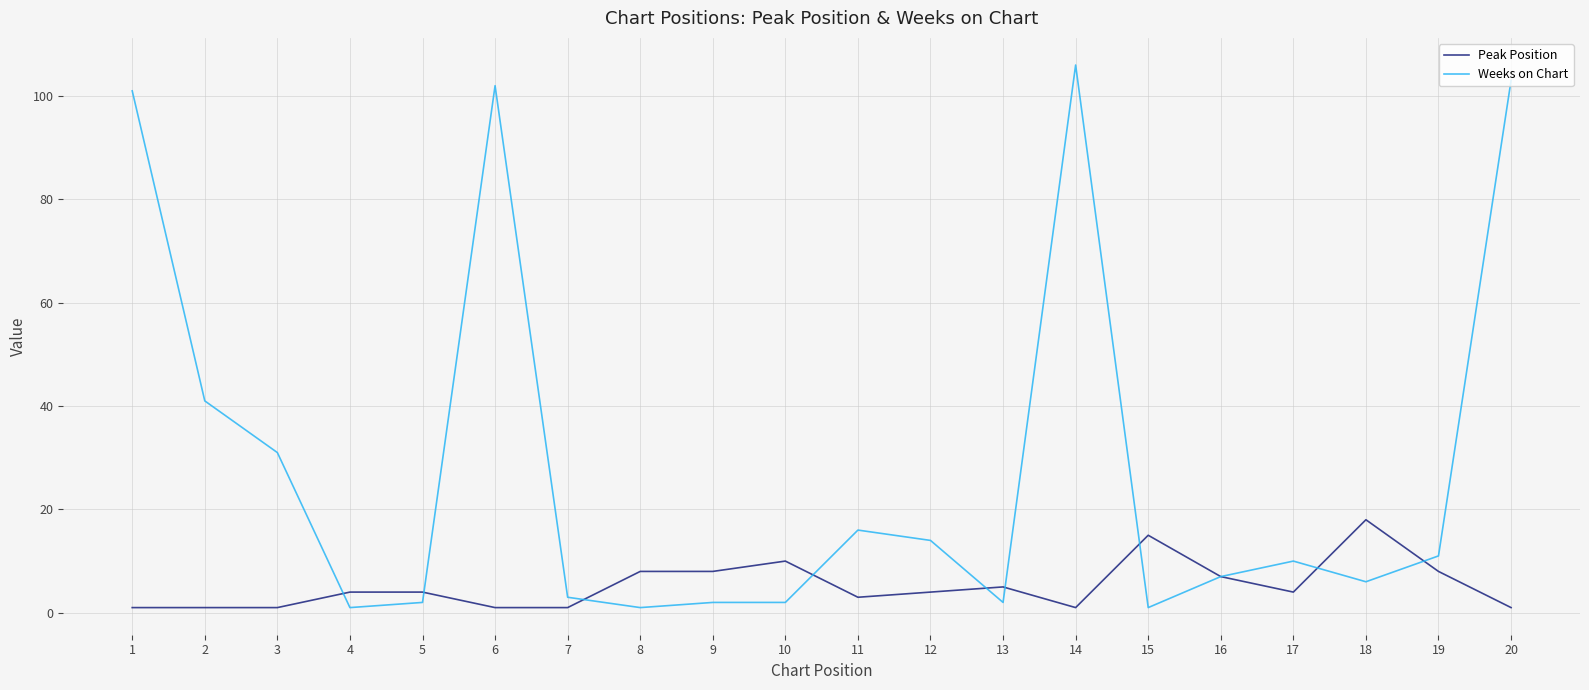

The Weeks on Chart series shows 2 at 18. True or false?

False